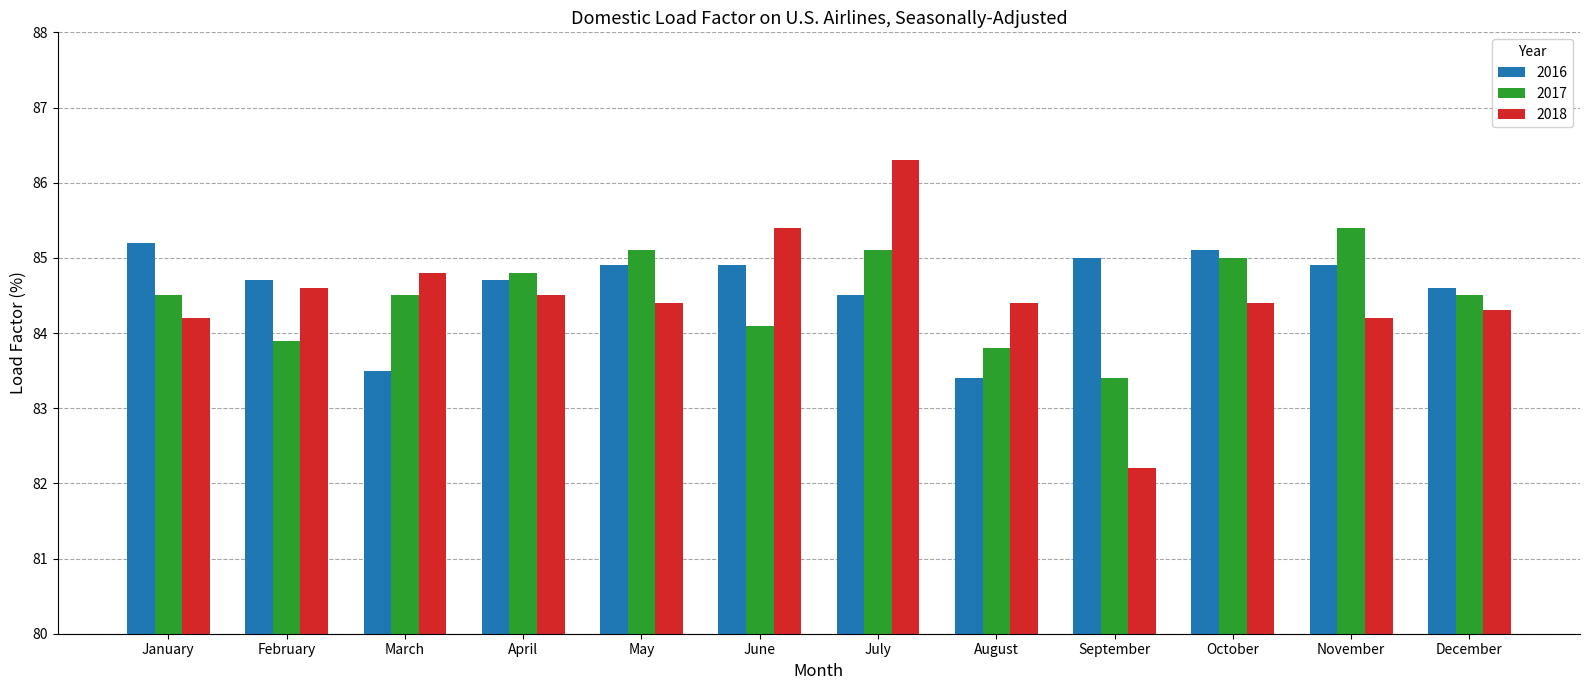

What is the total value across all series at January?

253.9